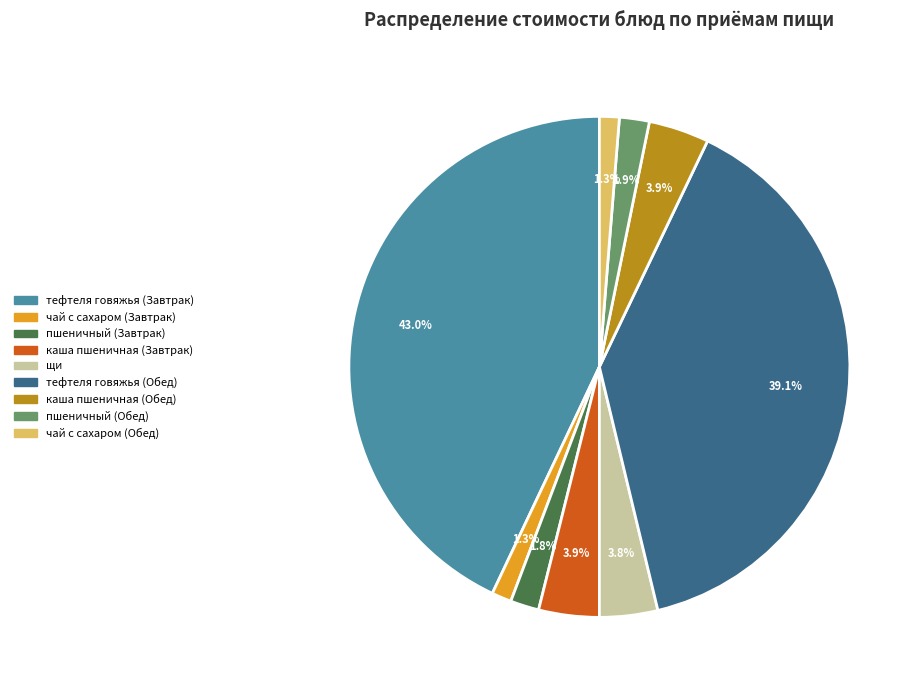

True or false: чай с сахаром (Завтрак) accounts for 1% of the total.

True